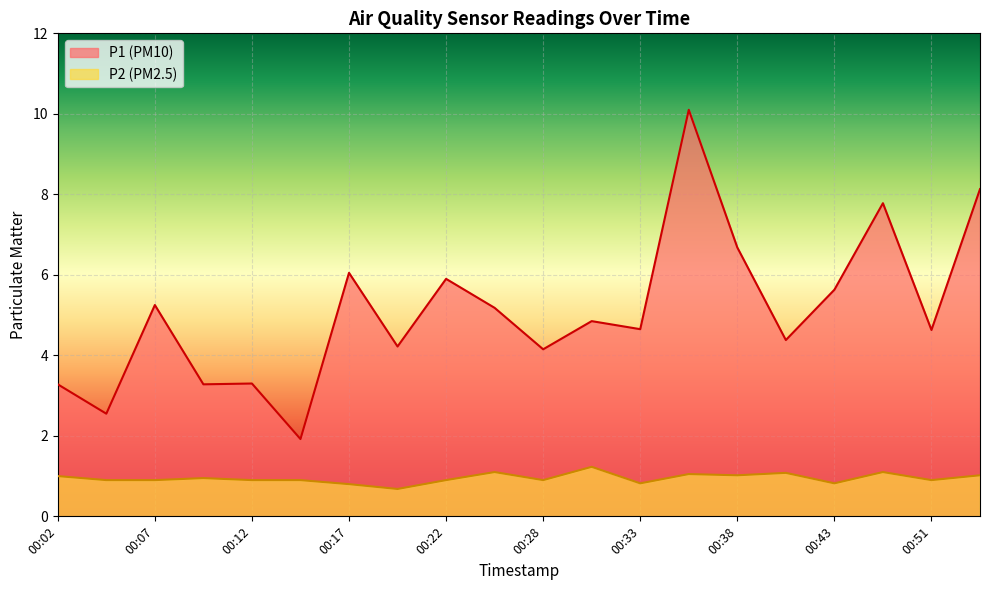

What is the value of the P1 point at the 10th from the left?

5.2